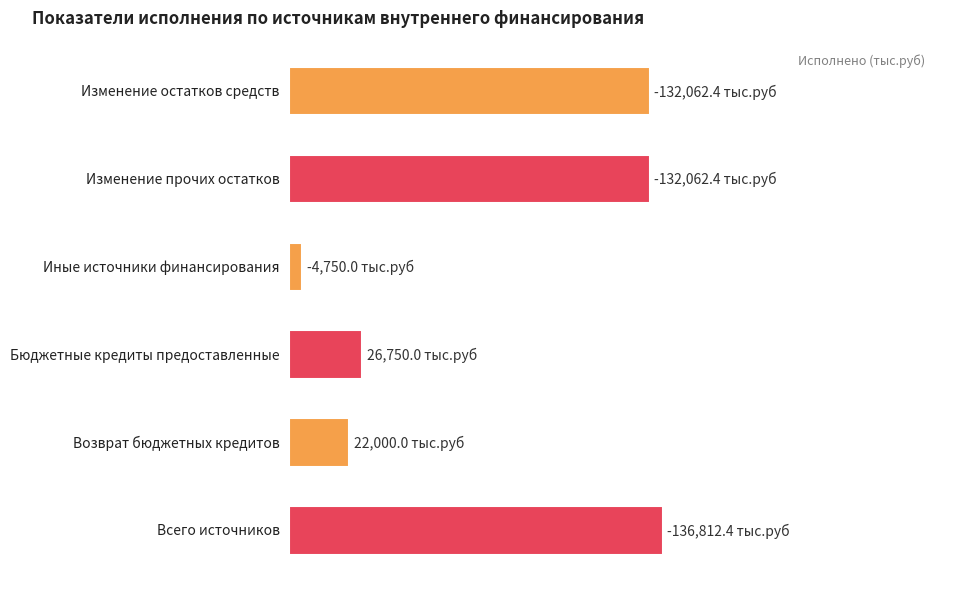

Are the bars grouped side by side (vs. stacked)?

No